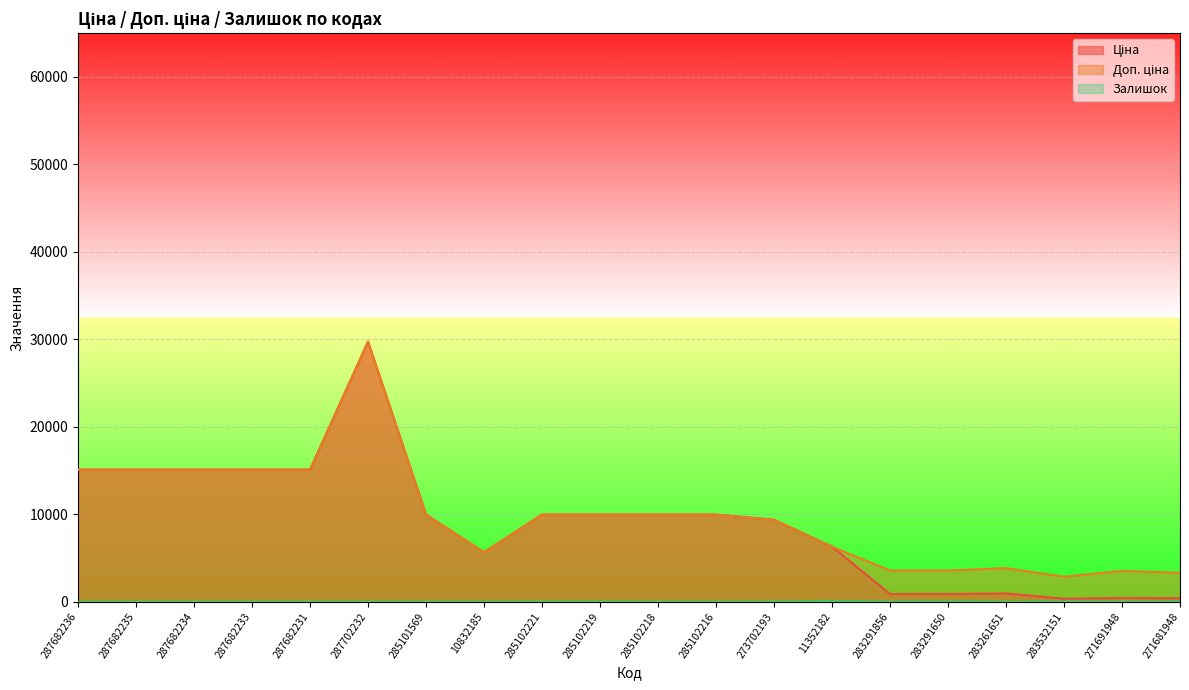

At how many categories does at least one series exceed 13213?

6